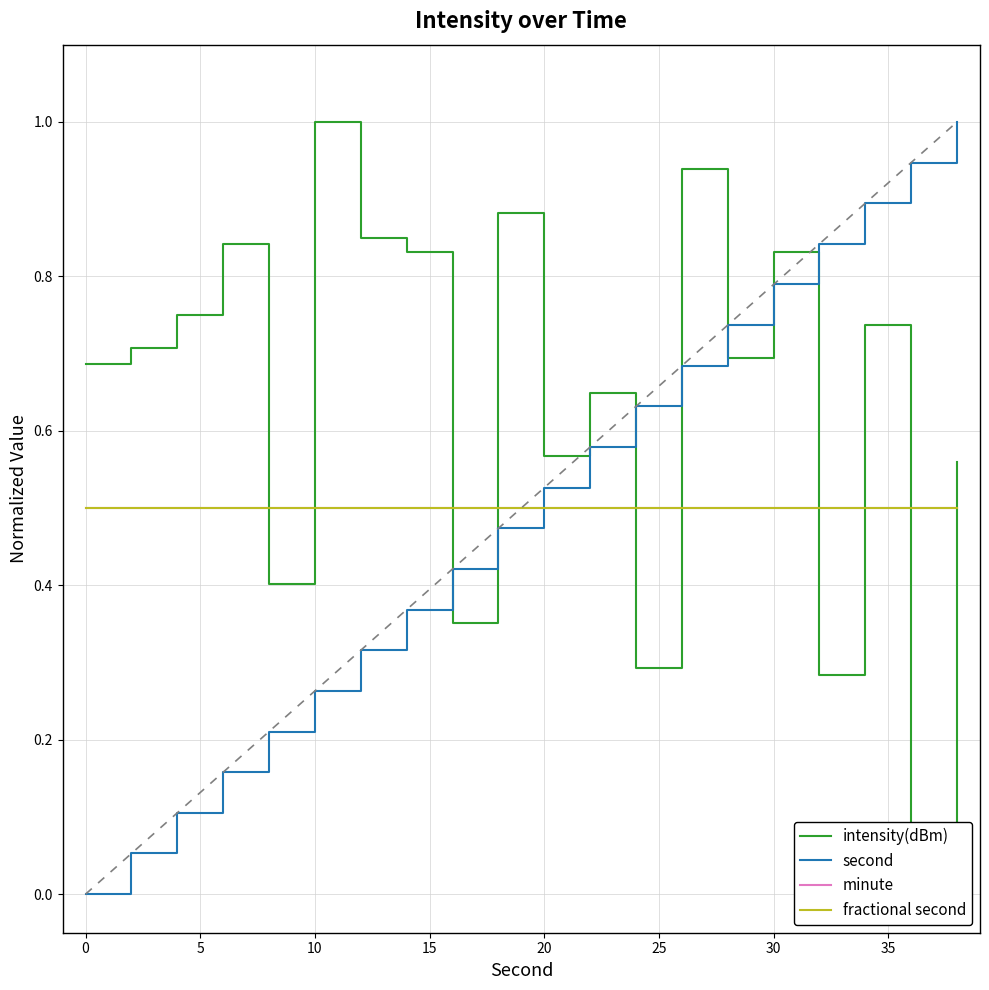

What are all the series names shown in the legend?

intensity(dBm), second, minute, fractional second